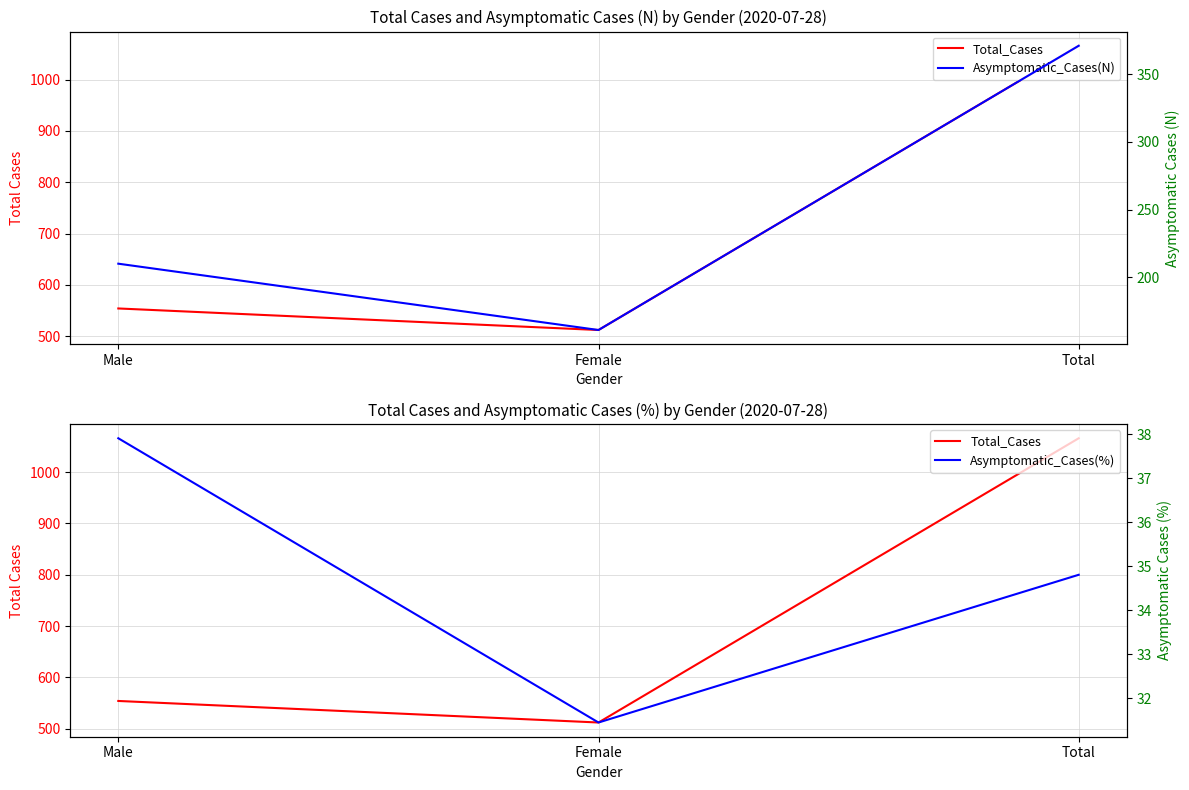

The value of Total_Cases at Male is 554.0. True or false?

True